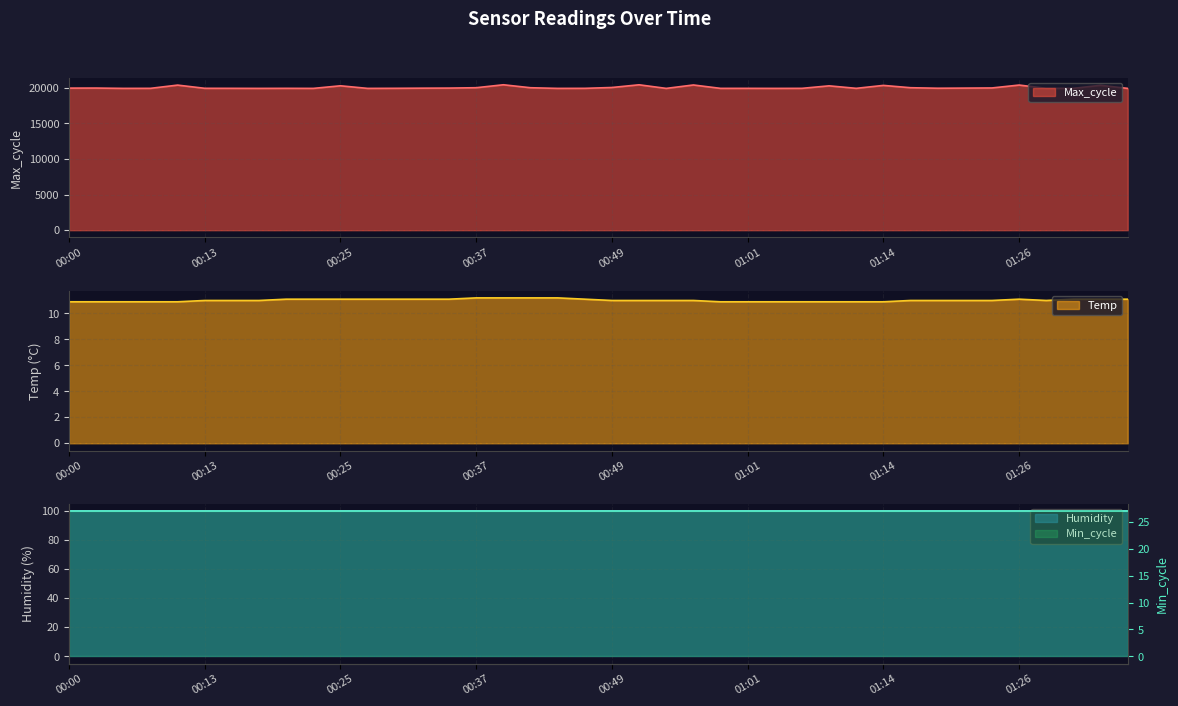

At which category does the chart reach its peak across all series?

00:39